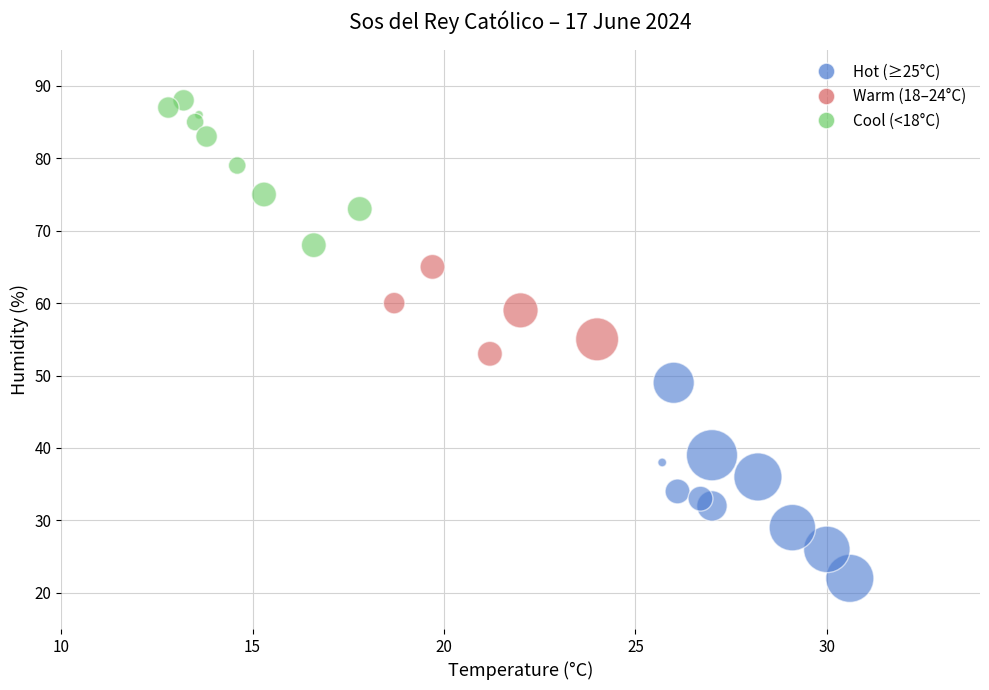

What is the range of Y values (max minus min)?

66